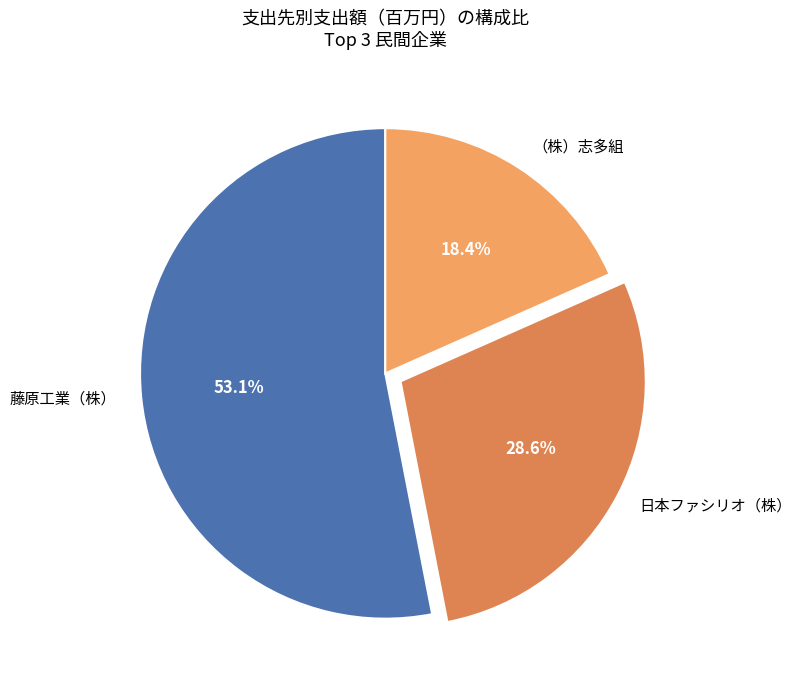

Which category has the smallest portion of the pie?

（株）志多組